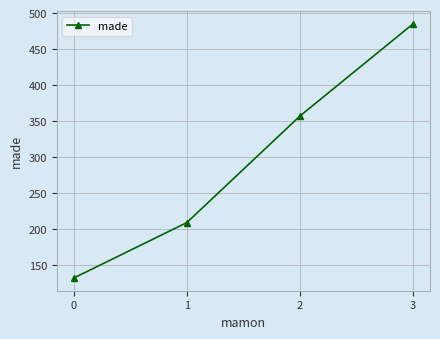

True or false: the data shows 132 at 0.

True